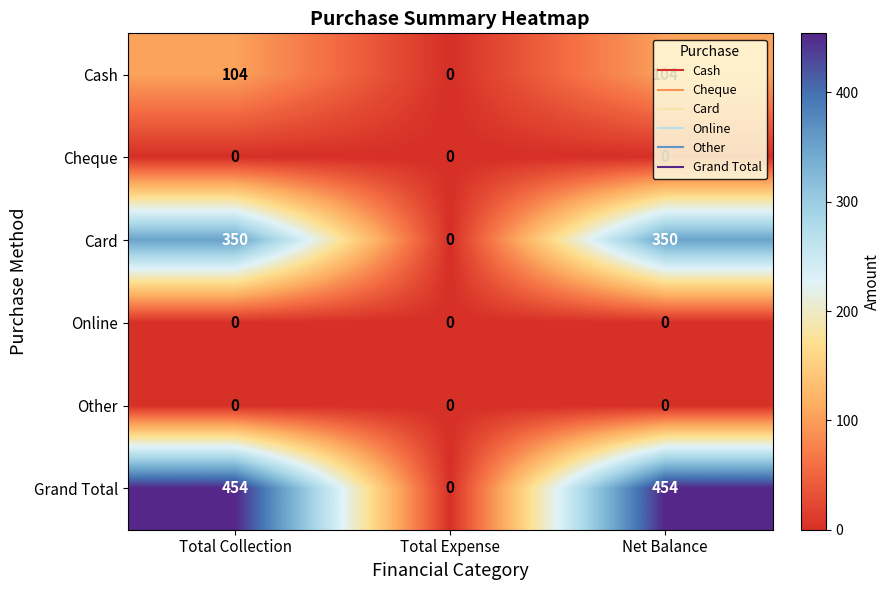

What is the sum of the Card values at Total Collection and Net Balance?

700